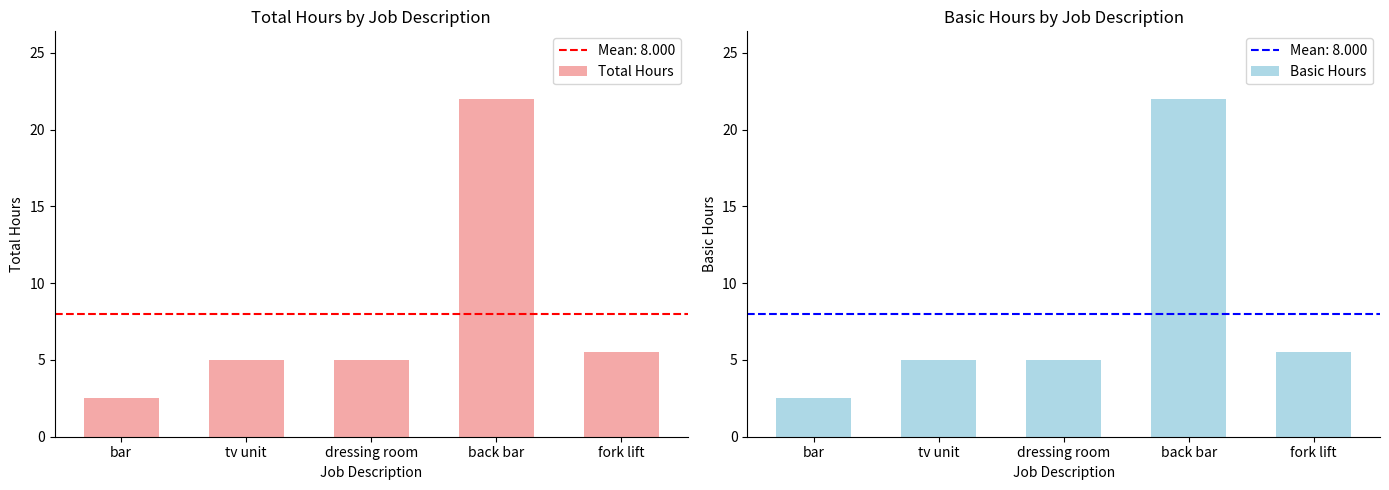

Reading right to left, extract all data points from this chart.

Total Hours: 5.5	22.0	5.0	5.0	2.5
Basic Hours: 5.5	22.0	5.0	5.0	2.5